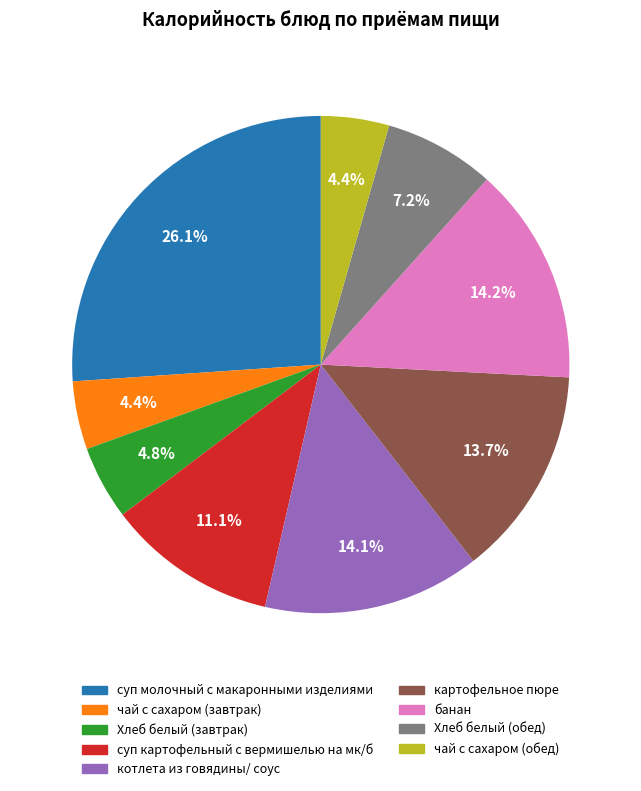

Between картофельное пюре and суп молочный с макаронными изделиями, which is larger?

суп молочный с макаронными изделиями